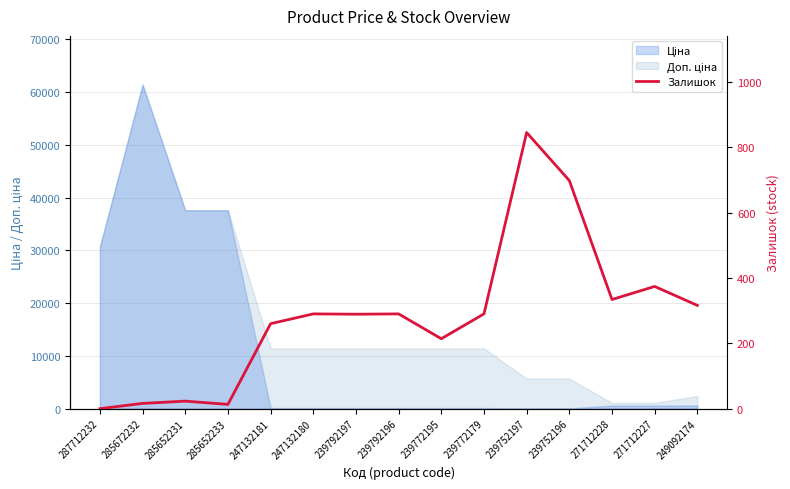

Rank the categories by value from lowest to highest.

287712232, 285652233, 285672232, 285652231, 239772195, 247132181, 239792197, 247132180, 239792196, 239772179, 249092174, 271712228, 271712227, 239752196, 239752197